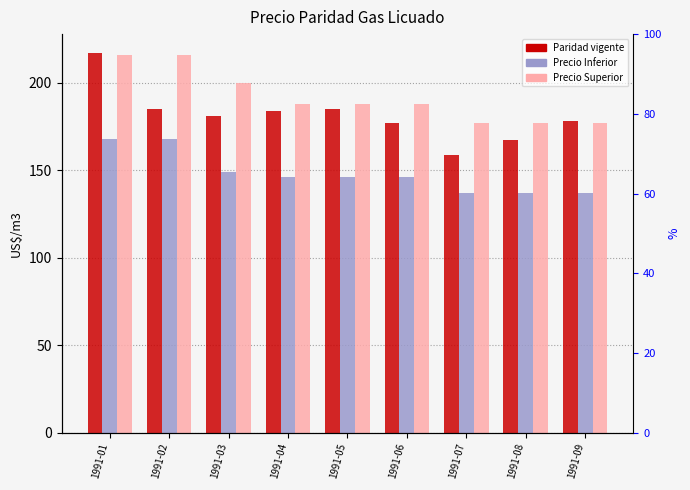

The Precio Inferior series shows 146.0 at 1991-05. True or false?

True